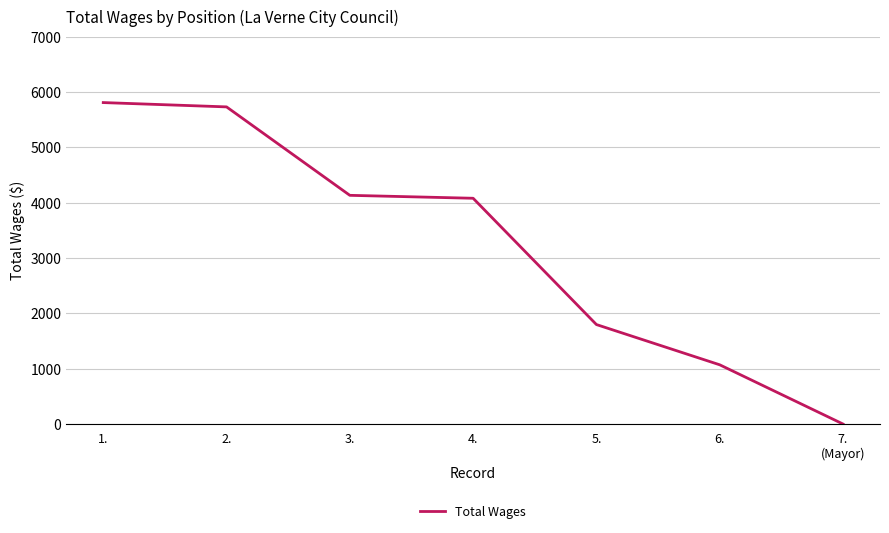

Reading right to left, what are all the values shown in this chart?

7.
(Mayor)=0	6.=1070	5.=1797	4.=4079	3.=4132	2.=5730	1.=5808